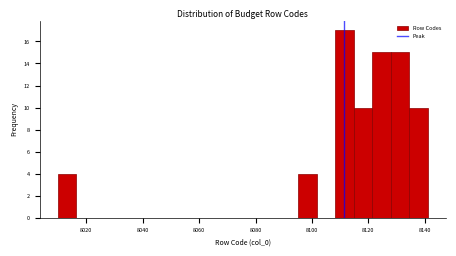

Around what value on the x-axis is the tallest bar? Give the approximate position of its centre, as read against the axis.

8112